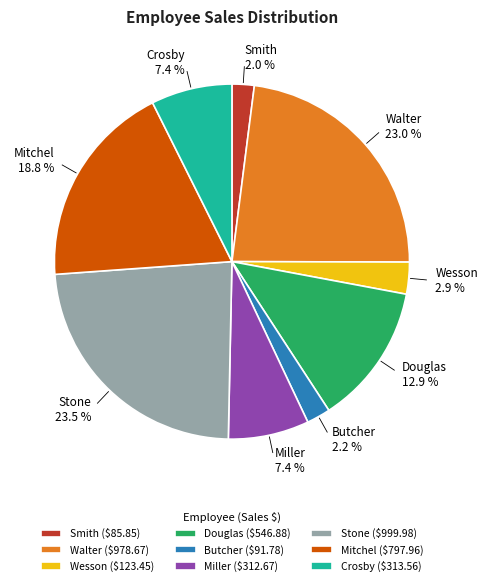

To the nearest percent, what portion does Butcher represent?

2%